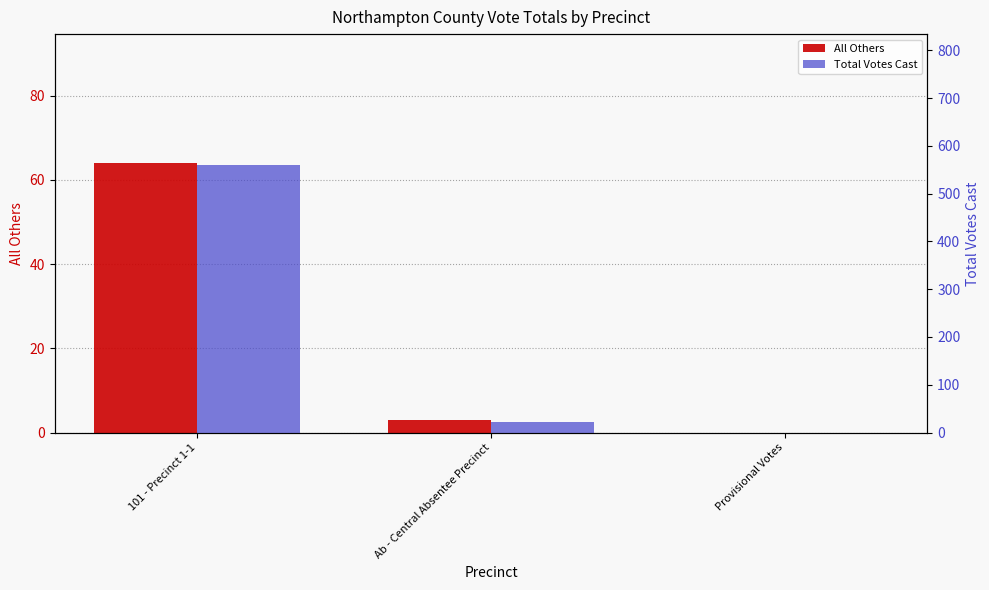

Between Ab - Central Absentee Precinct and Provisional Votes, which series saw the biggest shift?

Total Votes Cast